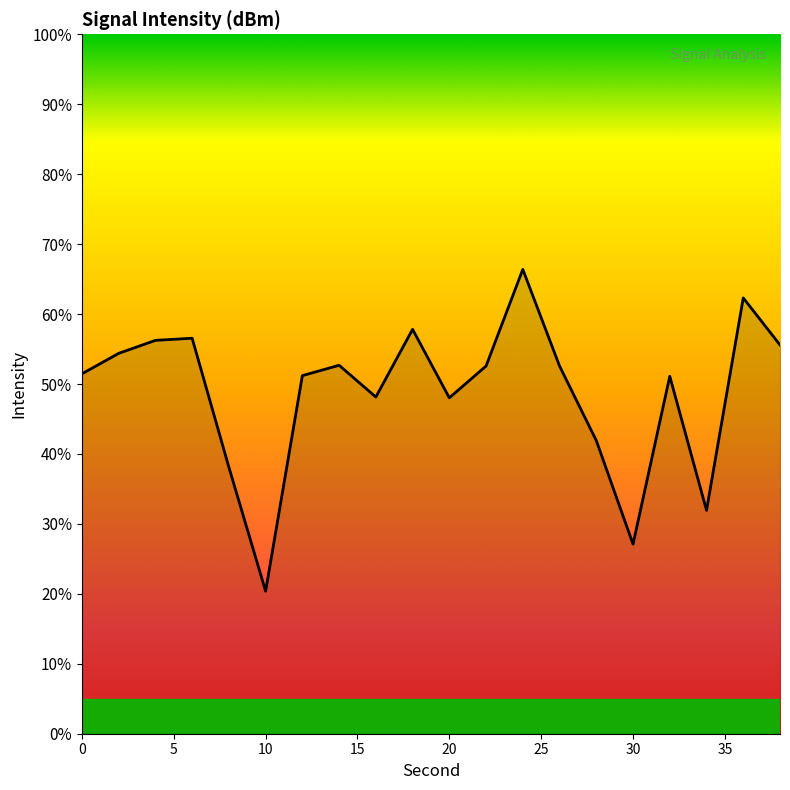

What is the greatest value displayed?

66.4